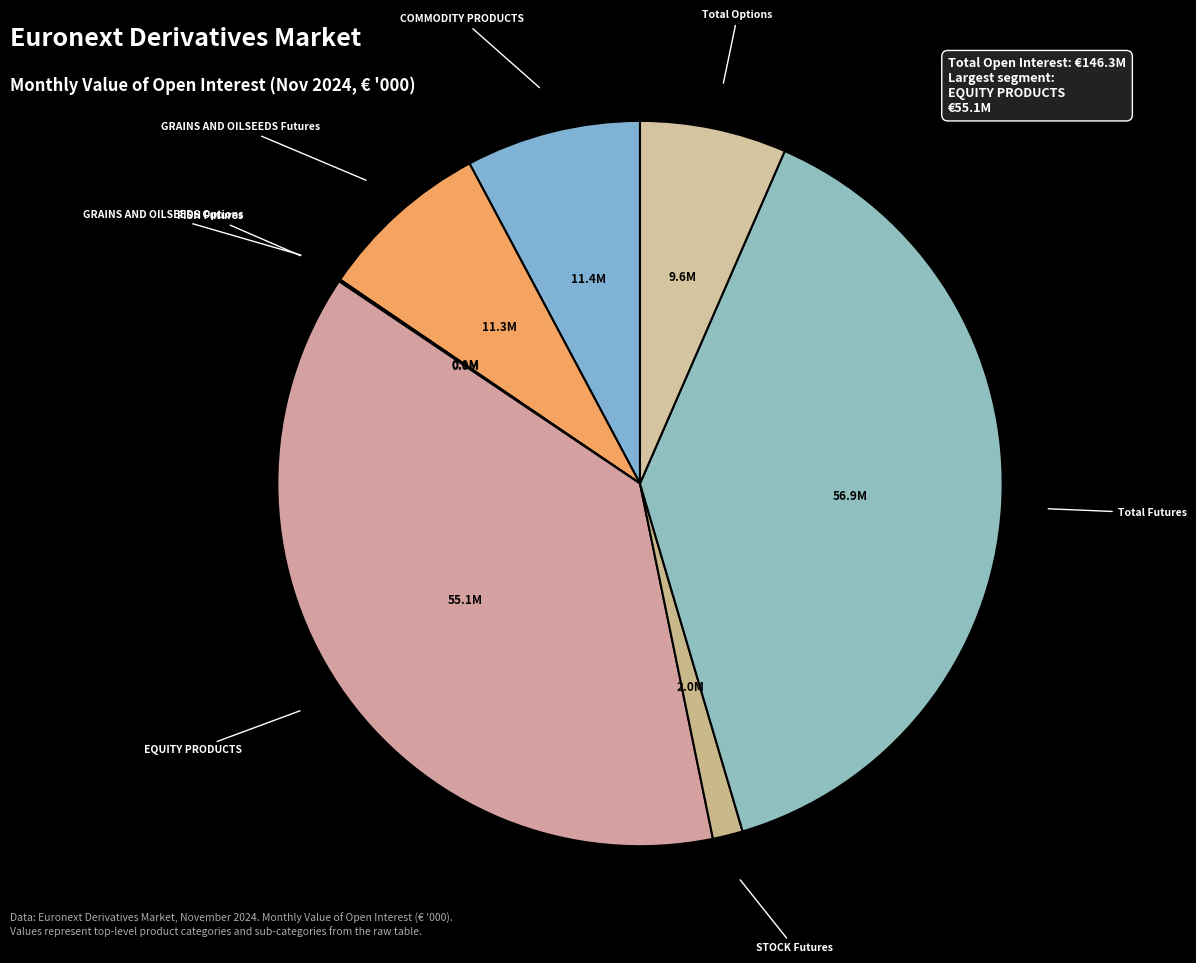

How many slices are in this pie chart?

8